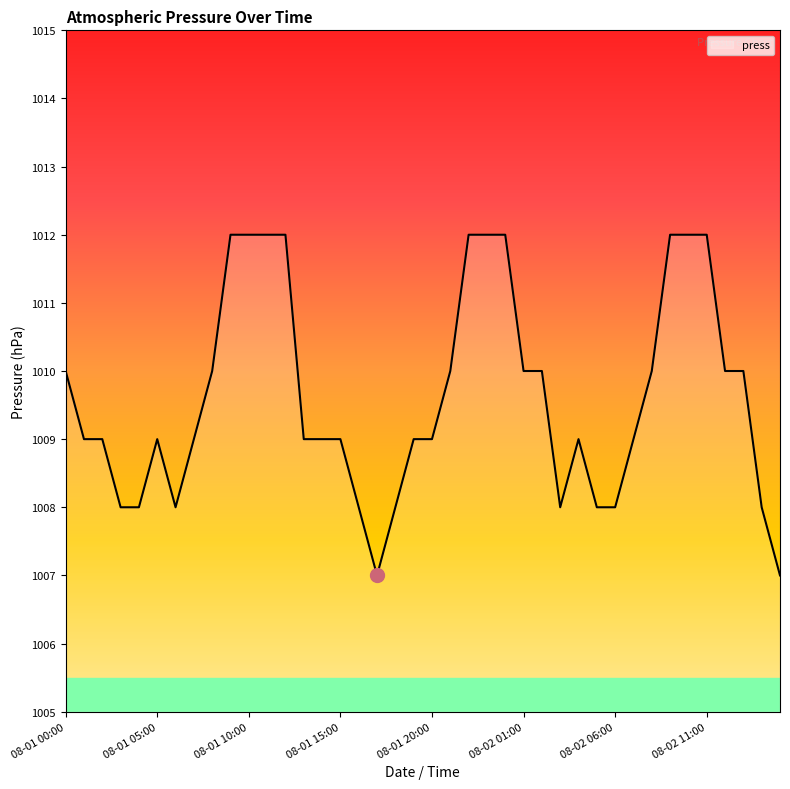

What is the greatest value displayed?

1012